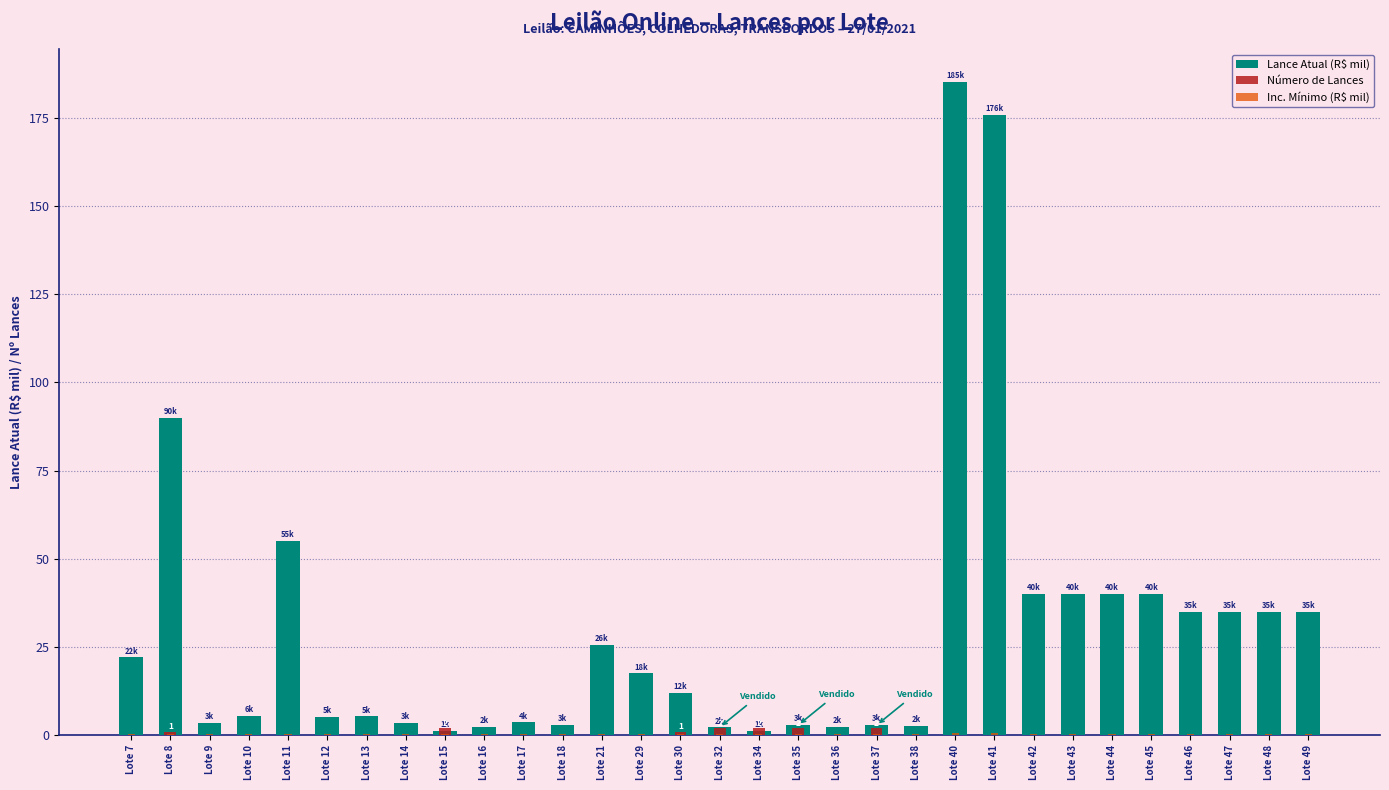

How many categories are shown in the chart?

31